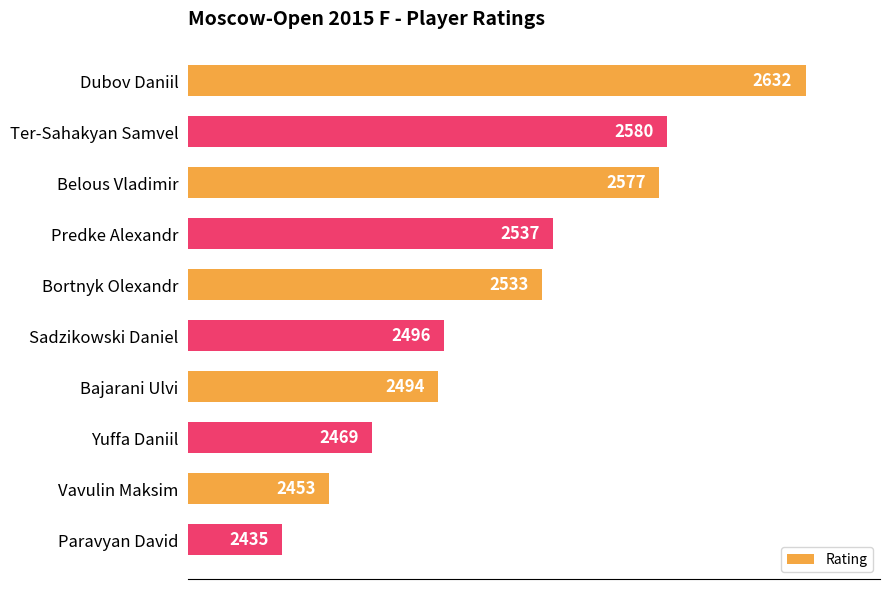

Where is the data nearest to the value 2533?

Bortnyk Olexandr